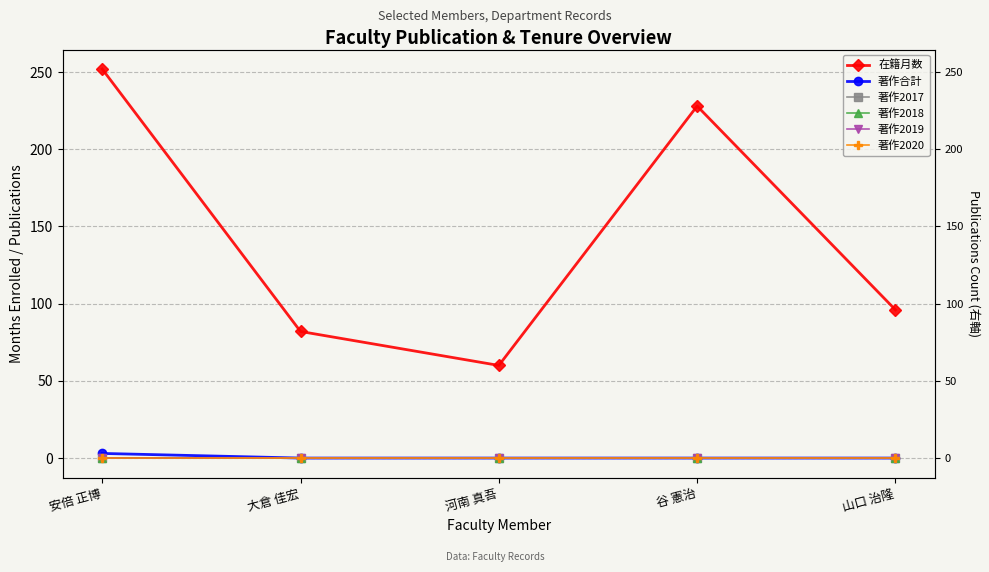

Between 河南 真吾 and 山口 治隆, which is larger?

山口 治隆